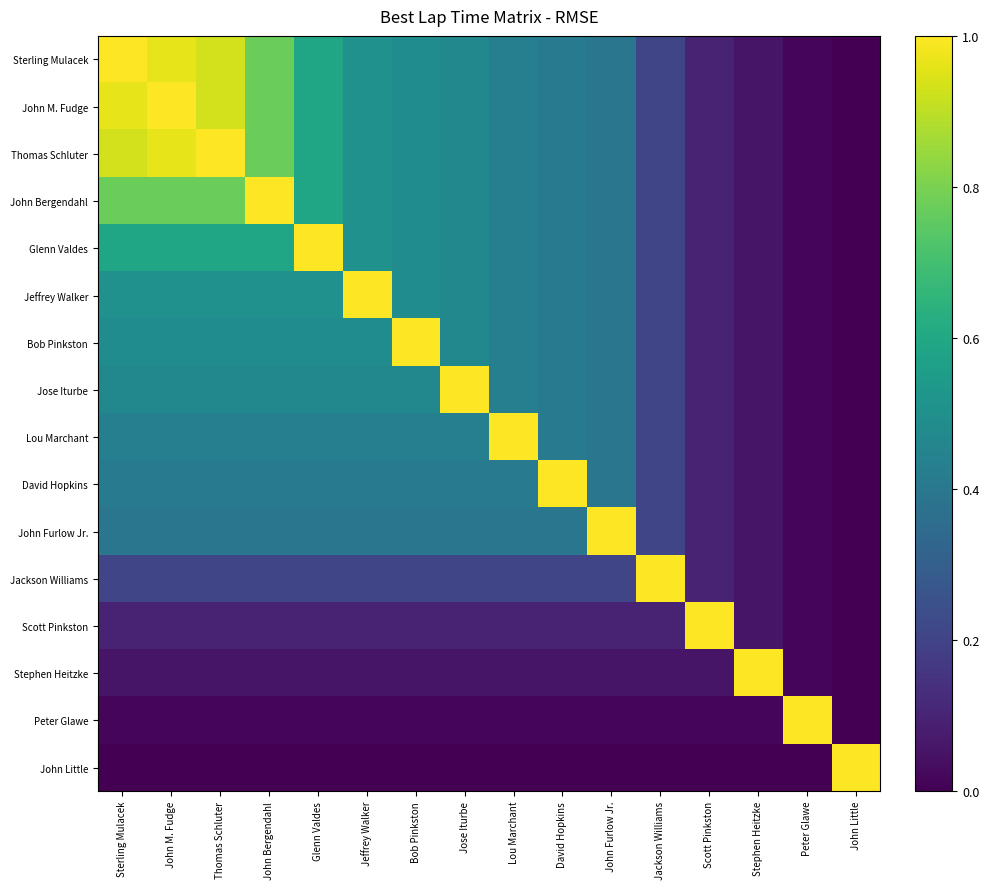

Reading right to left, extract all data points from this chart.

Sterling Mulacek: John Little=0.0	Peter Glawe=0.0	Stephen Heitzke=0.1	Scott Pinkston=0.1	Jackson Williams=0.2	John Furlow Jr.=0.4	David Hopkins=0.4	Lou Marchant=0.4	Jose Iturbe=0.5	Bob Pinkston=0.5	Jeffrey Walker=0.5	Glenn Valdes=0.6	John Bergendahl=0.8	Thomas Schluter=0.9	John M. Fudge=1.0	Sterling Mulacek=1.0
John M. Fudge: John Little=0.0	Peter Glawe=0.0	Stephen Heitzke=0.1	Scott Pinkston=0.1	Jackson Williams=0.2	John Furlow Jr.=0.4	David Hopkins=0.4	Lou Marchant=0.4	Jose Iturbe=0.5	Bob Pinkston=0.5	Jeffrey Walker=0.5	Glenn Valdes=0.6	John Bergendahl=0.8	Thomas Schluter=0.9	John M. Fudge=1.0	Sterling Mulacek=1.0
Thomas Schluter: John Little=0.0	Peter Glawe=0.0	Stephen Heitzke=0.1	Scott Pinkston=0.1	Jackson Williams=0.2	John Furlow Jr.=0.4	David Hopkins=0.4	Lou Marchant=0.4	Jose Iturbe=0.5	Bob Pinkston=0.5	Jeffrey Walker=0.5	Glenn Valdes=0.6	John Bergendahl=0.8	Thomas Schluter=1.0	John M. Fudge=1.0	Sterling Mulacek=0.9
John Bergendahl: John Little=0.0	Peter Glawe=0.0	Stephen Heitzke=0.1	Scott Pinkston=0.1	Jackson Williams=0.2	John Furlow Jr.=0.4	David Hopkins=0.4	Lou Marchant=0.4	Jose Iturbe=0.5	Bob Pinkston=0.5	Jeffrey Walker=0.5	Glenn Valdes=0.6	John Bergendahl=1.0	Thomas Schluter=0.8	John M. Fudge=0.8	Sterling Mulacek=0.8
Glenn Valdes: John Little=0.0	Peter Glawe=0.0	Stephen Heitzke=0.1	Scott Pinkston=0.1	Jackson Williams=0.2	John Furlow Jr.=0.4	David Hopkins=0.4	Lou Marchant=0.4	Jose Iturbe=0.5	Bob Pinkston=0.5	Jeffrey Walker=0.5	Glenn Valdes=1.0	John Bergendahl=0.6	Thomas Schluter=0.6	John M. Fudge=0.6	Sterling Mulacek=0.6
Jeffrey Walker: John Little=0.0	Peter Glawe=0.0	Stephen Heitzke=0.1	Scott Pinkston=0.1	Jackson Williams=0.2	John Furlow Jr.=0.4	David Hopkins=0.4	Lou Marchant=0.4	Jose Iturbe=0.5	Bob Pinkston=0.5	Jeffrey Walker=1.0	Glenn Valdes=0.5	John Bergendahl=0.5	Thomas Schluter=0.5	John M. Fudge=0.5	Sterling Mulacek=0.5
Bob Pinkston: John Little=0.0	Peter Glawe=0.0	Stephen Heitzke=0.1	Scott Pinkston=0.1	Jackson Williams=0.2	John Furlow Jr.=0.4	David Hopkins=0.4	Lou Marchant=0.4	Jose Iturbe=0.5	Bob Pinkston=1.0	Jeffrey Walker=0.5	Glenn Valdes=0.5	John Bergendahl=0.5	Thomas Schluter=0.5	John M. Fudge=0.5	Sterling Mulacek=0.5
Jose Iturbe: John Little=0.0	Peter Glawe=0.0	Stephen Heitzke=0.1	Scott Pinkston=0.1	Jackson Williams=0.2	John Furlow Jr.=0.4	David Hopkins=0.4	Lou Marchant=0.4	Jose Iturbe=1.0	Bob Pinkston=0.5	Jeffrey Walker=0.5	Glenn Valdes=0.5	John Bergendahl=0.5	Thomas Schluter=0.5	John M. Fudge=0.5	Sterling Mulacek=0.5
Lou Marchant: John Little=0.0	Peter Glawe=0.0	Stephen Heitzke=0.1	Scott Pinkston=0.1	Jackson Williams=0.2	John Furlow Jr.=0.4	David Hopkins=0.4	Lou Marchant=1.0	Jose Iturbe=0.4	Bob Pinkston=0.4	Jeffrey Walker=0.4	Glenn Valdes=0.4	John Bergendahl=0.4	Thomas Schluter=0.4	John M. Fudge=0.4	Sterling Mulacek=0.4
David Hopkins: John Little=0.0	Peter Glawe=0.0	Stephen Heitzke=0.1	Scott Pinkston=0.1	Jackson Williams=0.2	John Furlow Jr.=0.4	David Hopkins=1.0	Lou Marchant=0.4	Jose Iturbe=0.4	Bob Pinkston=0.4	Jeffrey Walker=0.4	Glenn Valdes=0.4	John Bergendahl=0.4	Thomas Schluter=0.4	John M. Fudge=0.4	Sterling Mulacek=0.4
John Furlow Jr.: John Little=0.0	Peter Glawe=0.0	Stephen Heitzke=0.1	Scott Pinkston=0.1	Jackson Williams=0.2	John Furlow Jr.=1.0	David Hopkins=0.4	Lou Marchant=0.4	Jose Iturbe=0.4	Bob Pinkston=0.4	Jeffrey Walker=0.4	Glenn Valdes=0.4	John Bergendahl=0.4	Thomas Schluter=0.4	John M. Fudge=0.4	Sterling Mulacek=0.4
Jackson Williams: John Little=0.0	Peter Glawe=0.0	Stephen Heitzke=0.1	Scott Pinkston=0.1	Jackson Williams=1.0	John Furlow Jr.=0.2	David Hopkins=0.2	Lou Marchant=0.2	Jose Iturbe=0.2	Bob Pinkston=0.2	Jeffrey Walker=0.2	Glenn Valdes=0.2	John Bergendahl=0.2	Thomas Schluter=0.2	John M. Fudge=0.2	Sterling Mulacek=0.2
Scott Pinkston: John Little=0.0	Peter Glawe=0.0	Stephen Heitzke=0.1	Scott Pinkston=1.0	Jackson Williams=0.1	John Furlow Jr.=0.1	David Hopkins=0.1	Lou Marchant=0.1	Jose Iturbe=0.1	Bob Pinkston=0.1	Jeffrey Walker=0.1	Glenn Valdes=0.1	John Bergendahl=0.1	Thomas Schluter=0.1	John M. Fudge=0.1	Sterling Mulacek=0.1
Stephen Heitzke: John Little=0.0	Peter Glawe=0.0	Stephen Heitzke=1.0	Scott Pinkston=0.1	Jackson Williams=0.1	John Furlow Jr.=0.1	David Hopkins=0.1	Lou Marchant=0.1	Jose Iturbe=0.1	Bob Pinkston=0.1	Jeffrey Walker=0.1	Glenn Valdes=0.1	John Bergendahl=0.1	Thomas Schluter=0.1	John M. Fudge=0.1	Sterling Mulacek=0.1
Peter Glawe: John Little=0.0	Peter Glawe=1.0	Stephen Heitzke=0.0	Scott Pinkston=0.0	Jackson Williams=0.0	John Furlow Jr.=0.0	David Hopkins=0.0	Lou Marchant=0.0	Jose Iturbe=0.0	Bob Pinkston=0.0	Jeffrey Walker=0.0	Glenn Valdes=0.0	John Bergendahl=0.0	Thomas Schluter=0.0	John M. Fudge=0.0	Sterling Mulacek=0.0
John Little: John Little=1.0	Peter Glawe=0.0	Stephen Heitzke=0.0	Scott Pinkston=0.0	Jackson Williams=0.0	John Furlow Jr.=0.0	David Hopkins=0.0	Lou Marchant=0.0	Jose Iturbe=0.0	Bob Pinkston=0.0	Jeffrey Walker=0.0	Glenn Valdes=0.0	John Bergendahl=0.0	Thomas Schluter=0.0	John M. Fudge=0.0	Sterling Mulacek=0.0